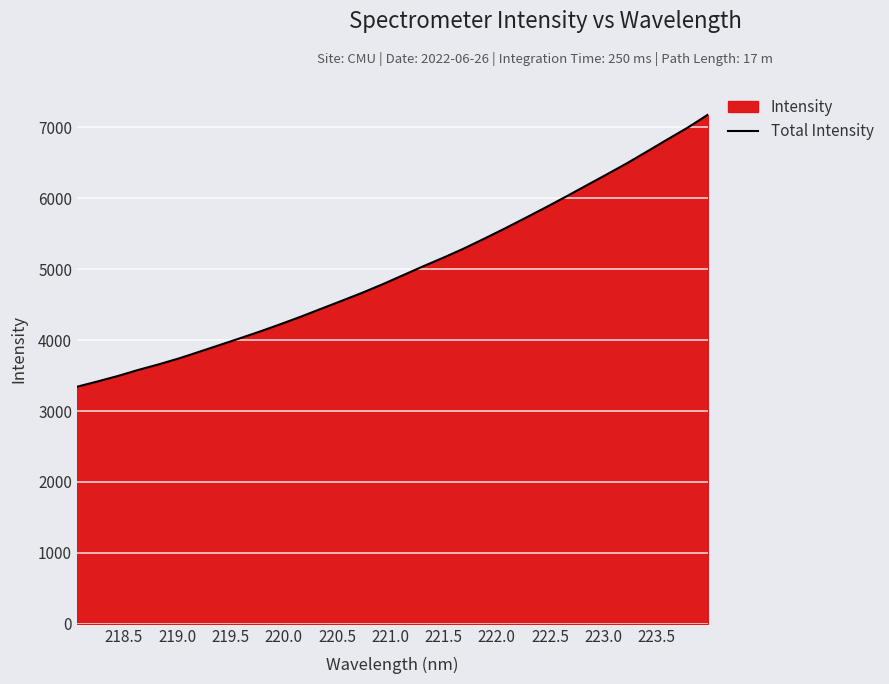

What is the greatest value displayed?

7179.3